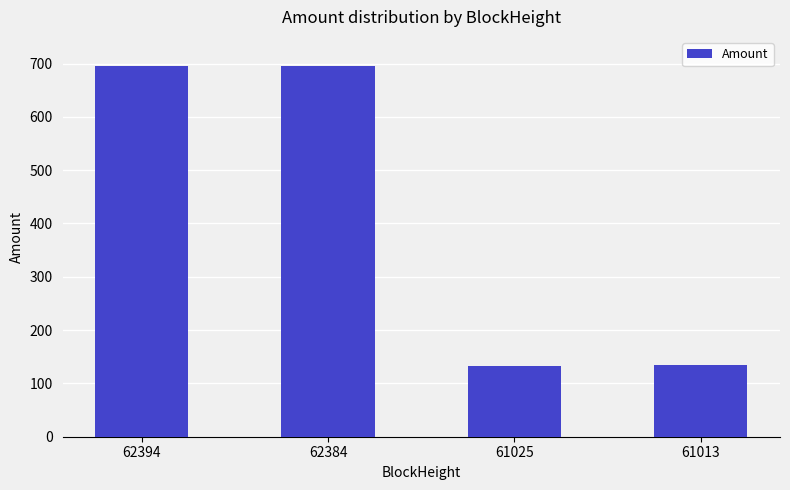

What is the difference between the values at 61025 and 62384?

562.3